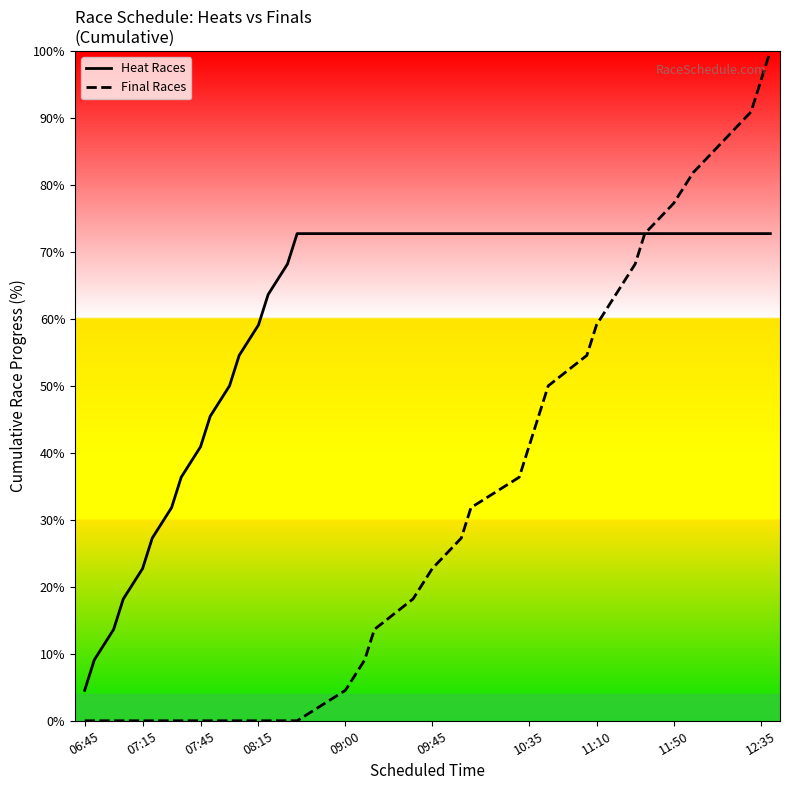

What are all the series names shown in the legend?

Heat Races, Final Races